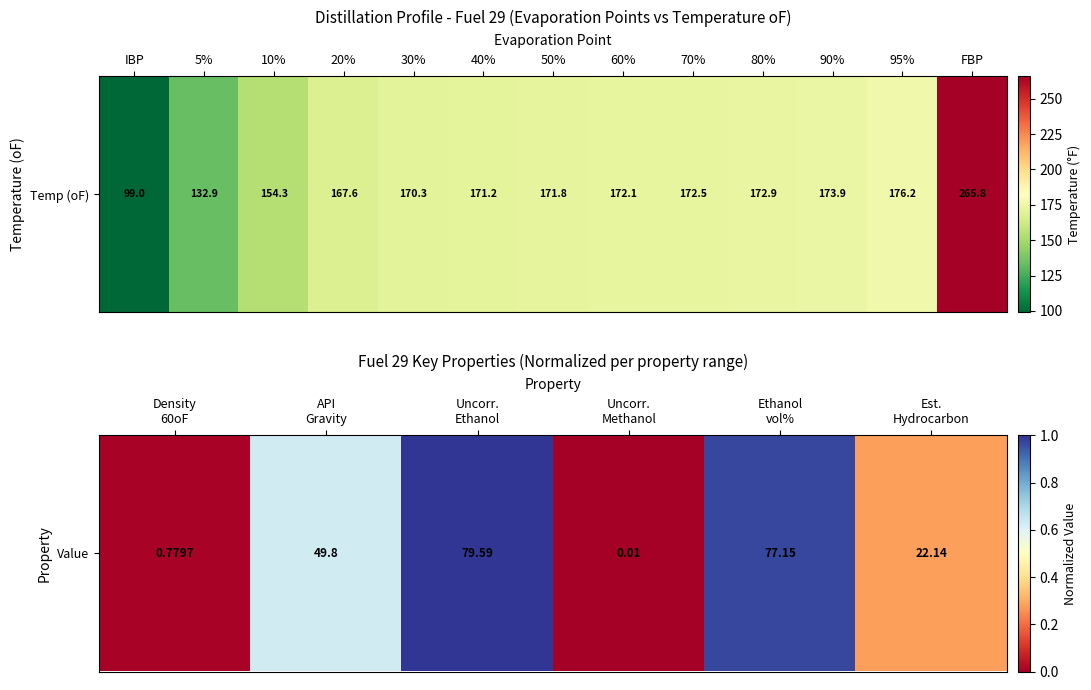

True or false: the data shows -0.4 at Uncorr. Methanol.

False